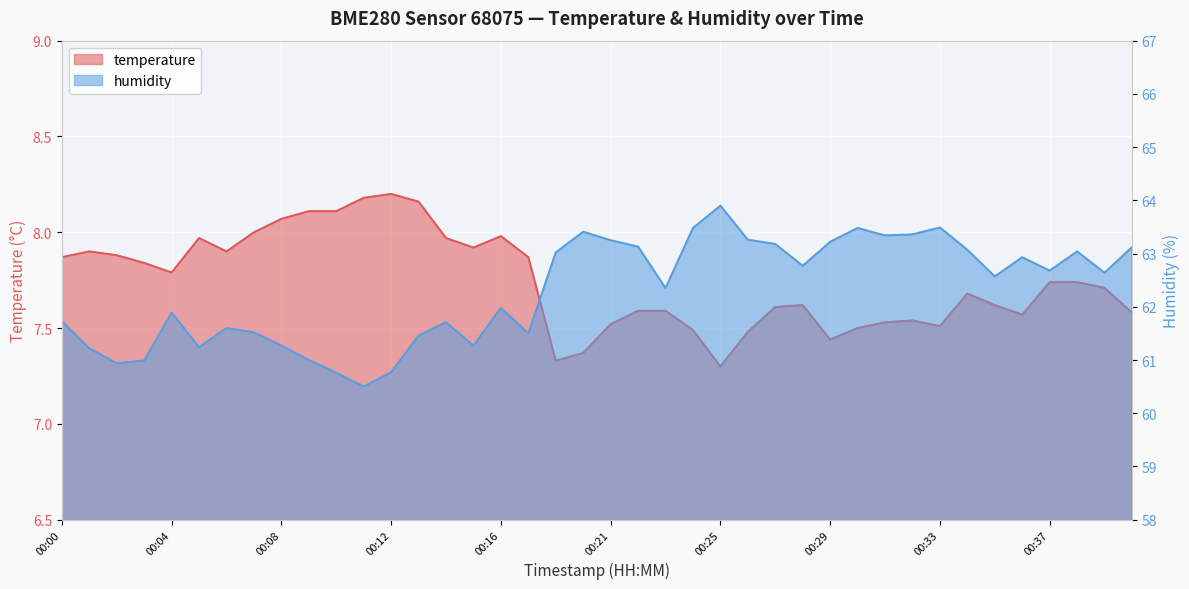

True or false: temperature has more than 2 points higher than both neighbors.

True